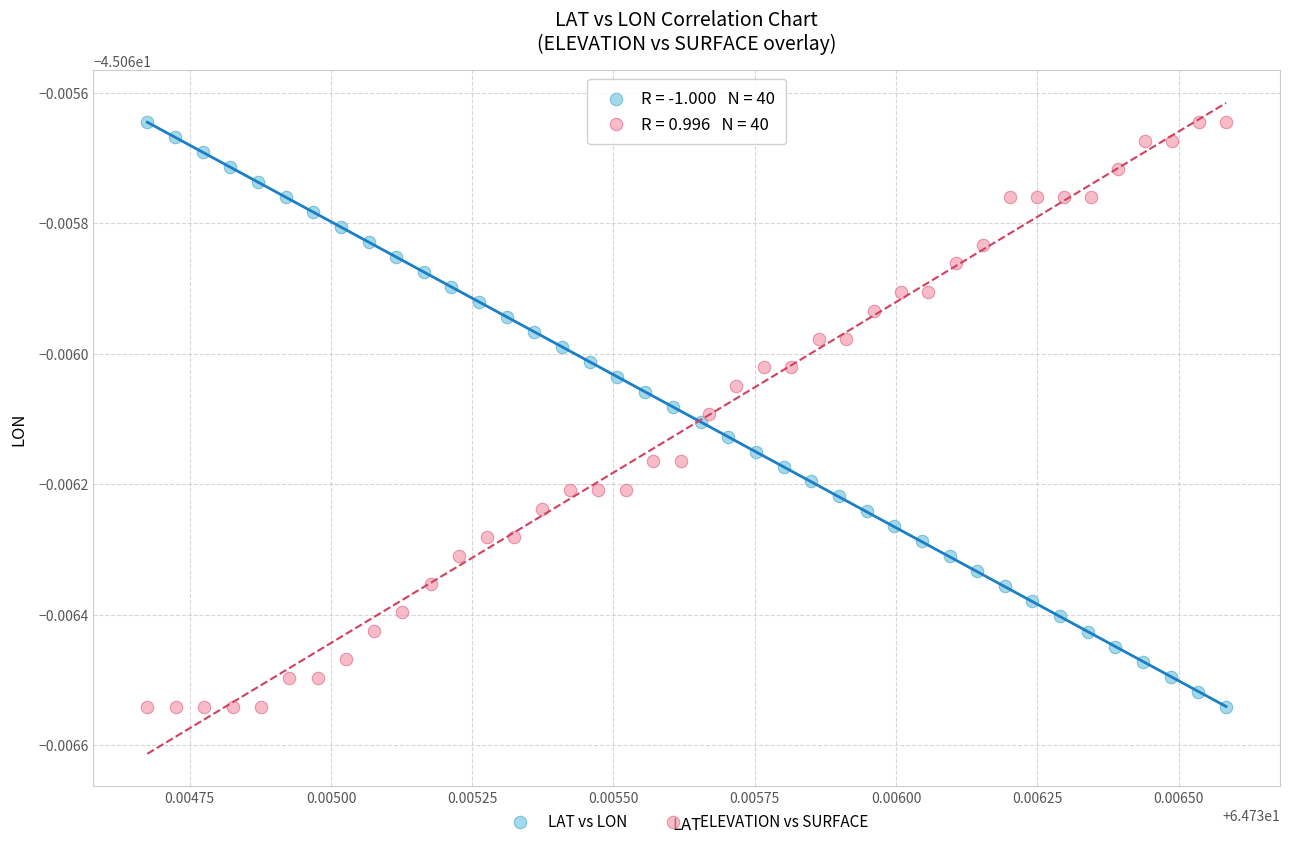

What are all the series names shown in the legend?

LAT vs LON, ELEVATION vs SURFACE